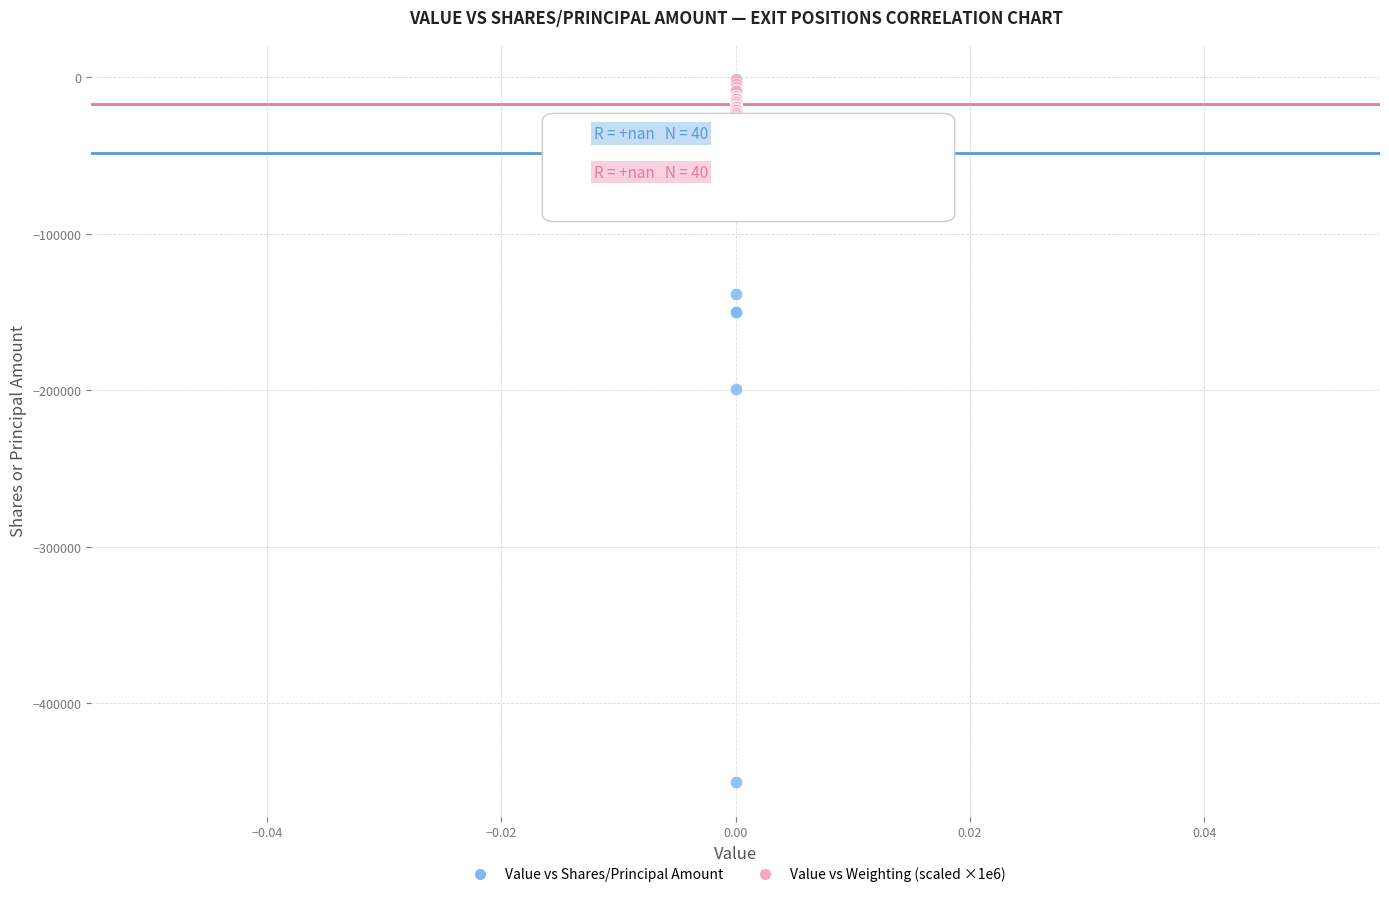

In the Value vs Shares/Principal Amount series, what Y value is closest to -225750?

-199200